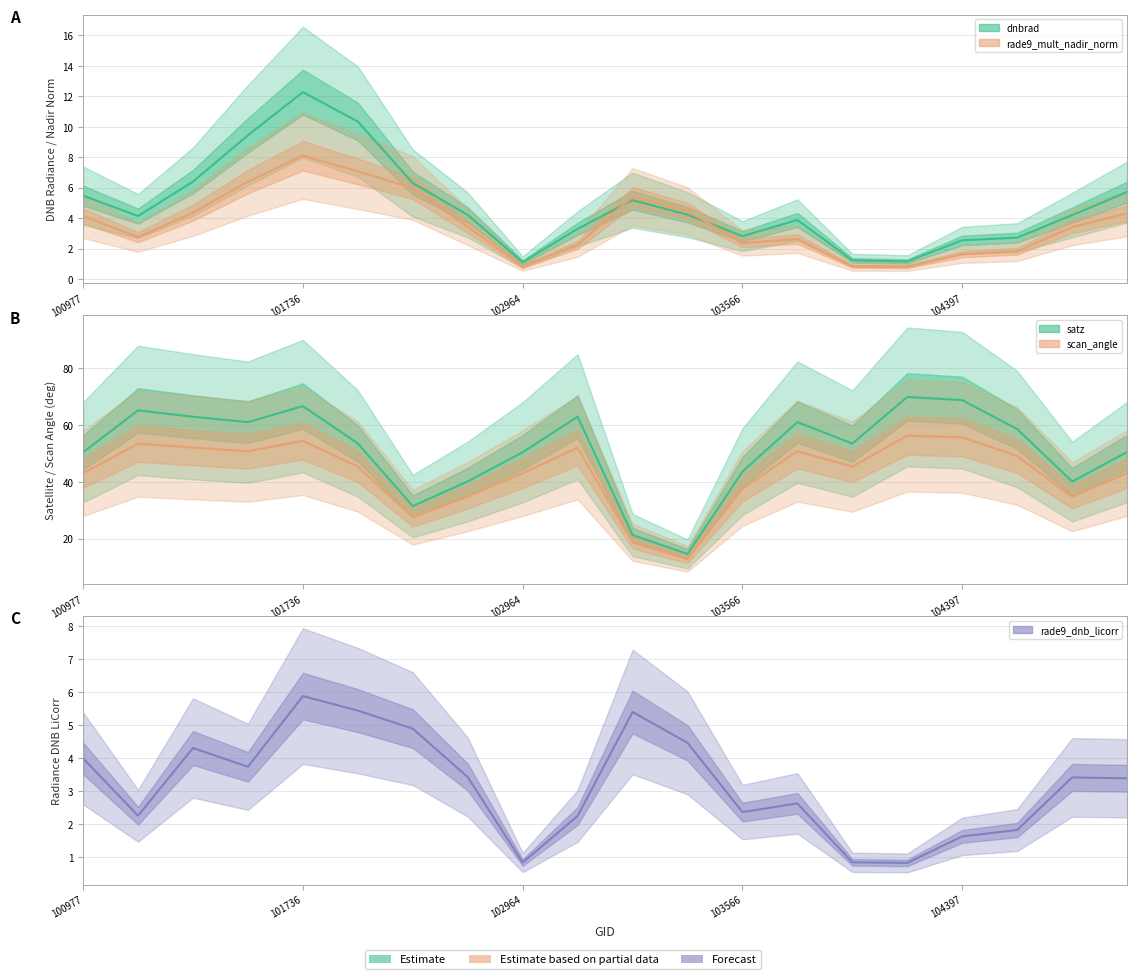

Which category has the lowest value in the rade9_mult_nadir_norm series?

15